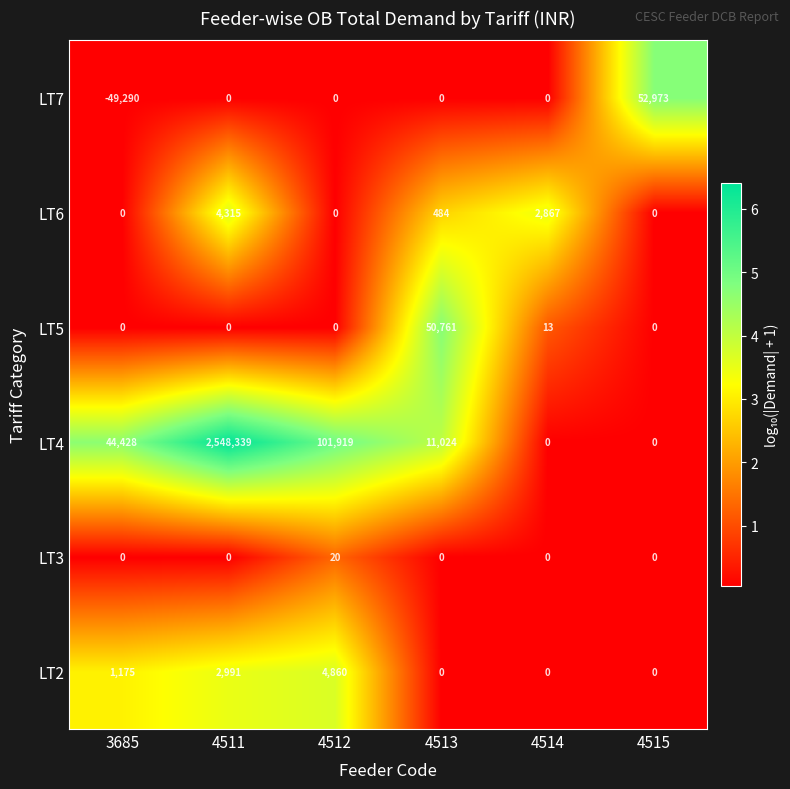

What is the difference between the highest and lowest values at 3685?

93718